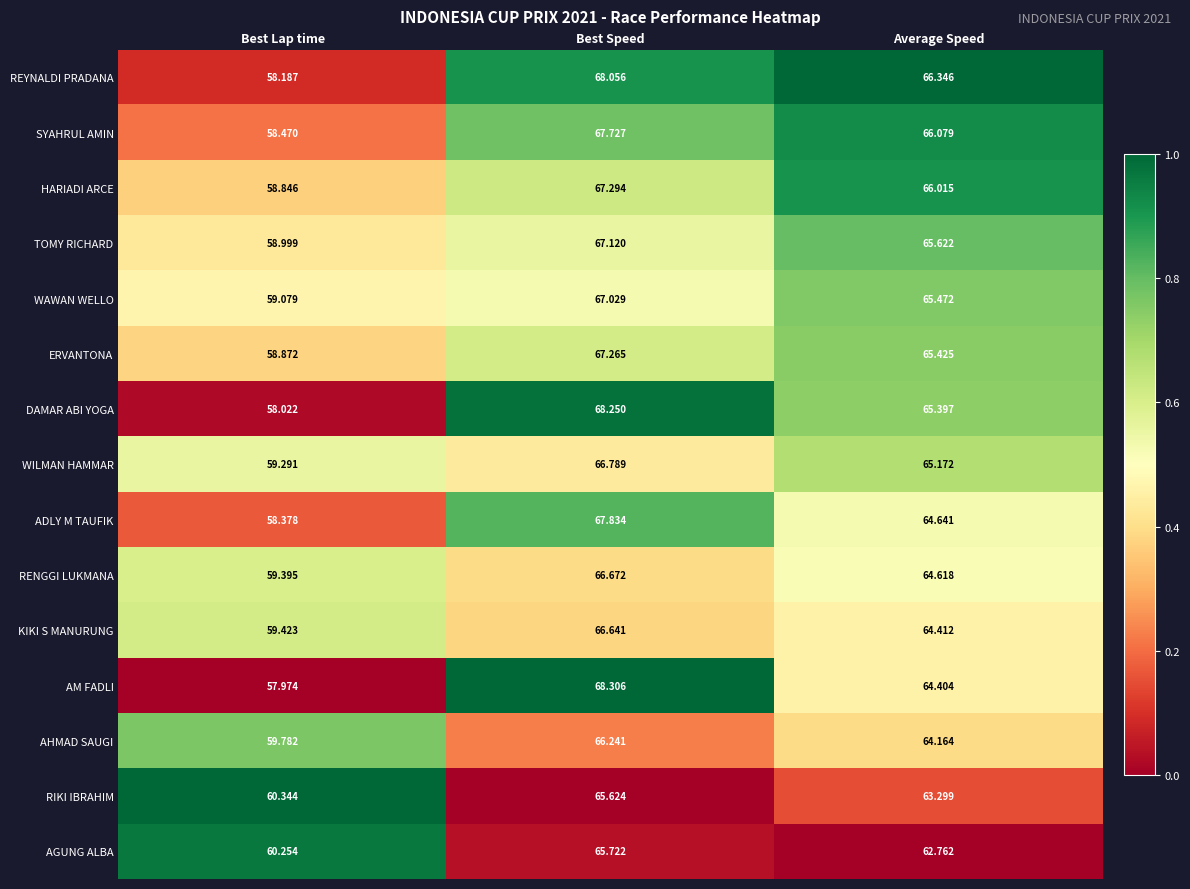

Which series changed the most between Best Speed and Average Speed?

AM FADLI